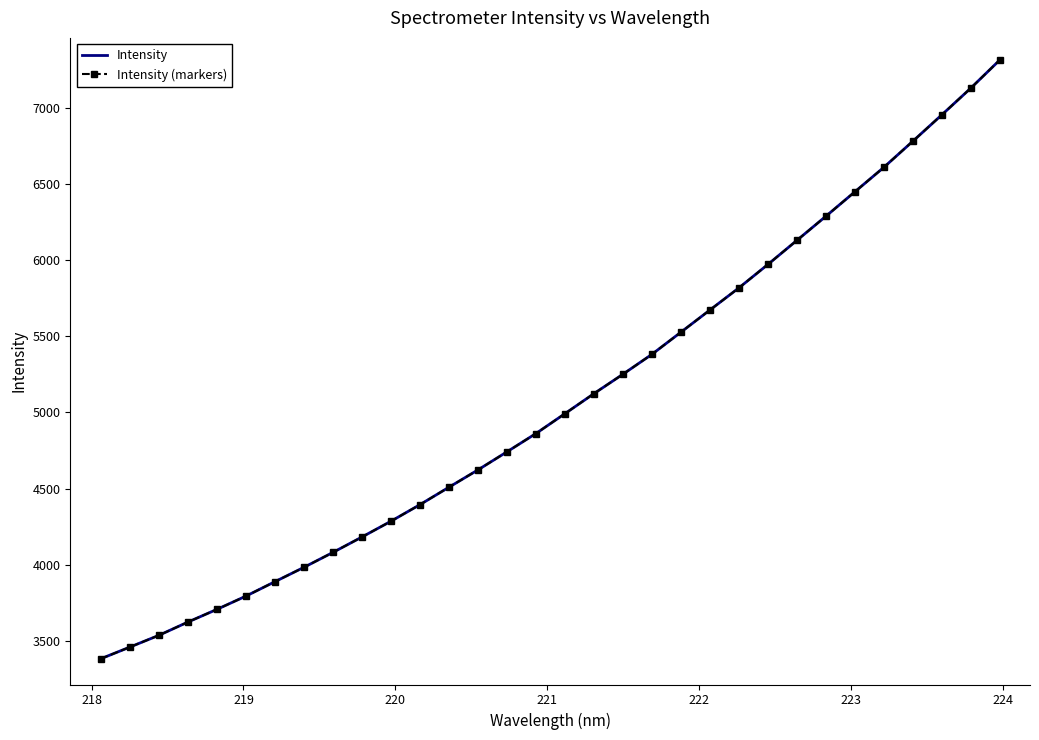

How many data points does each series have?

32